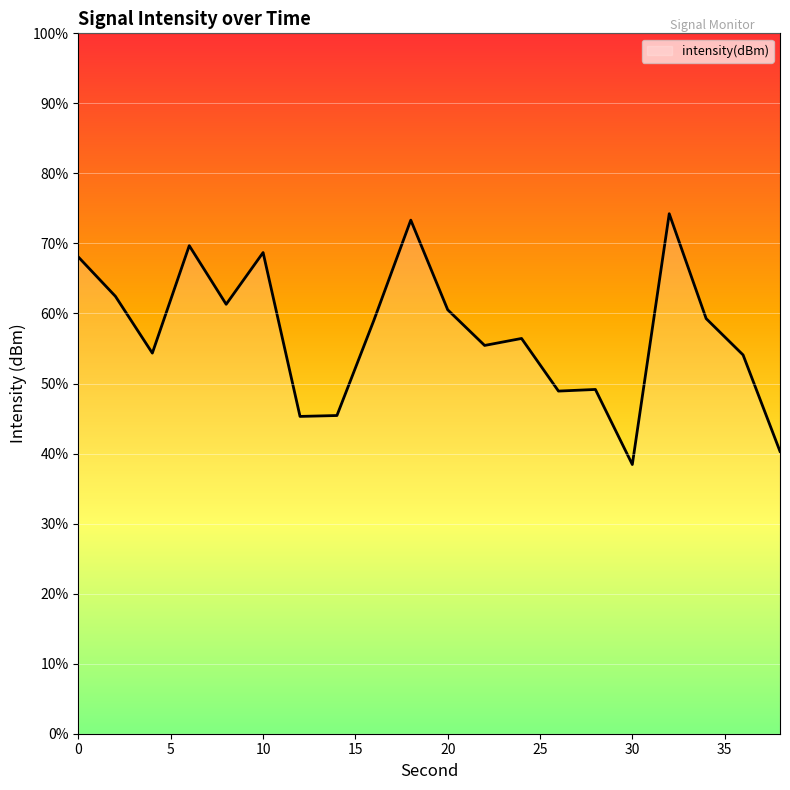

How many lines are shown in the chart?

1